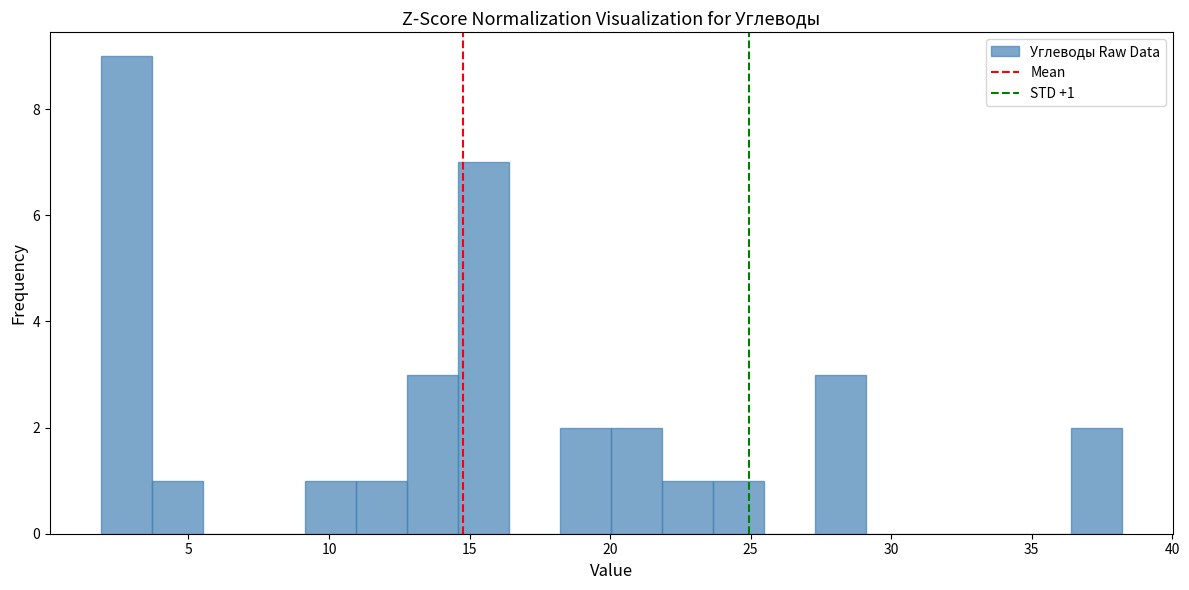

Read against the x-axis, roughly where is the centre of the tallest bar?

3.0